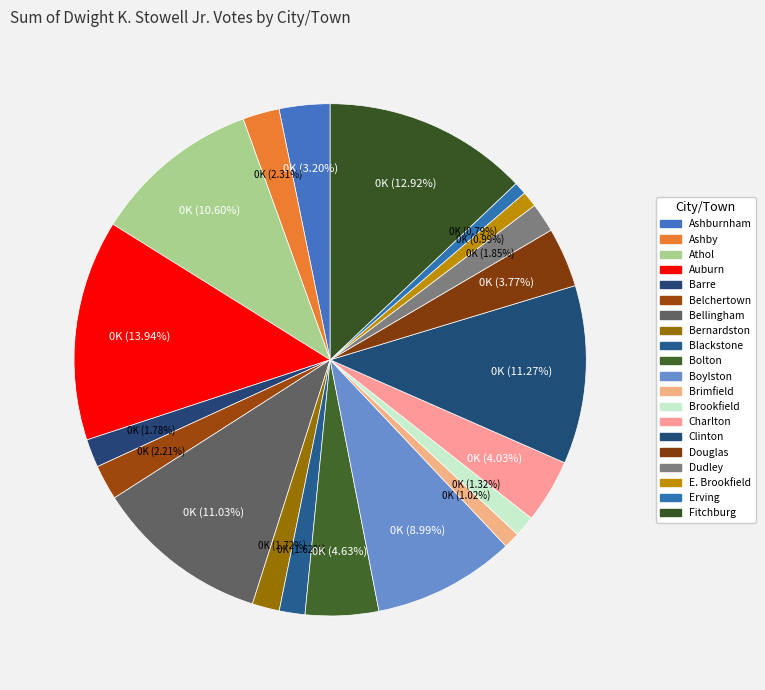

How many segments does this pie chart have?

20